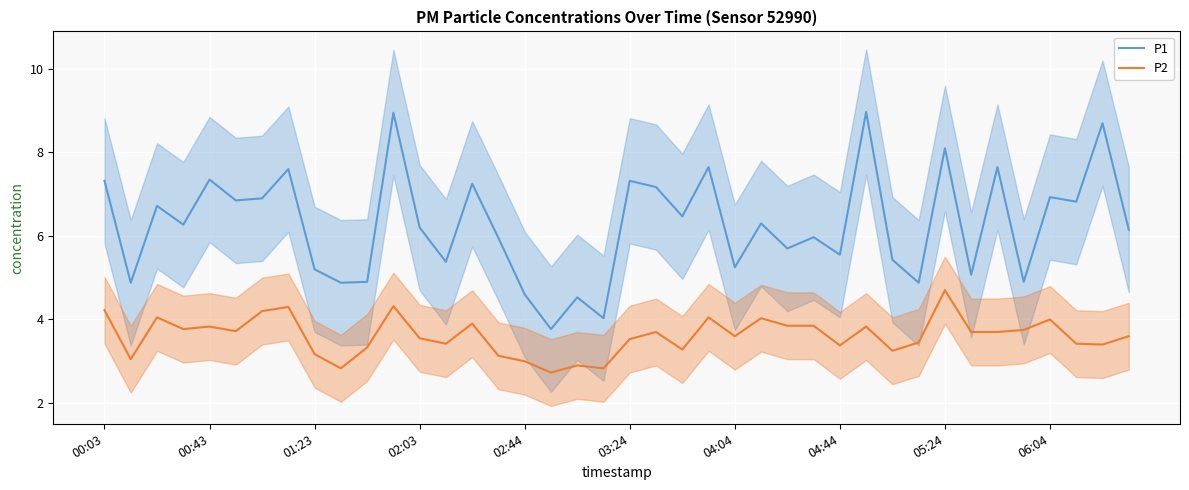

List the series in order of their overall mean, lowest first.

P2, P1